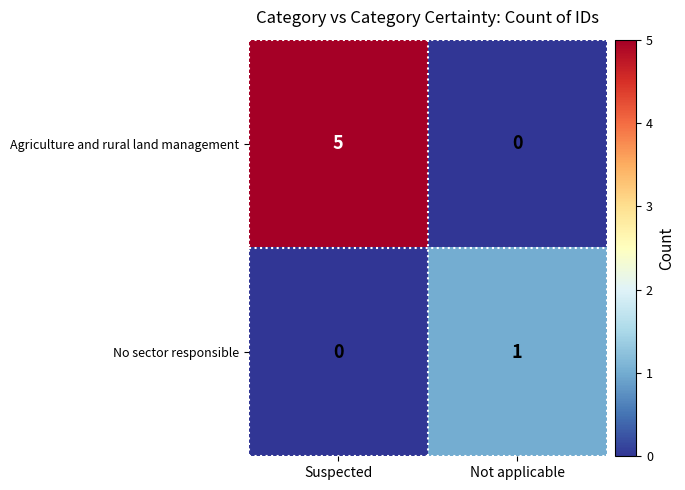

Which label corresponds to the largest value in the chart?

Suspected